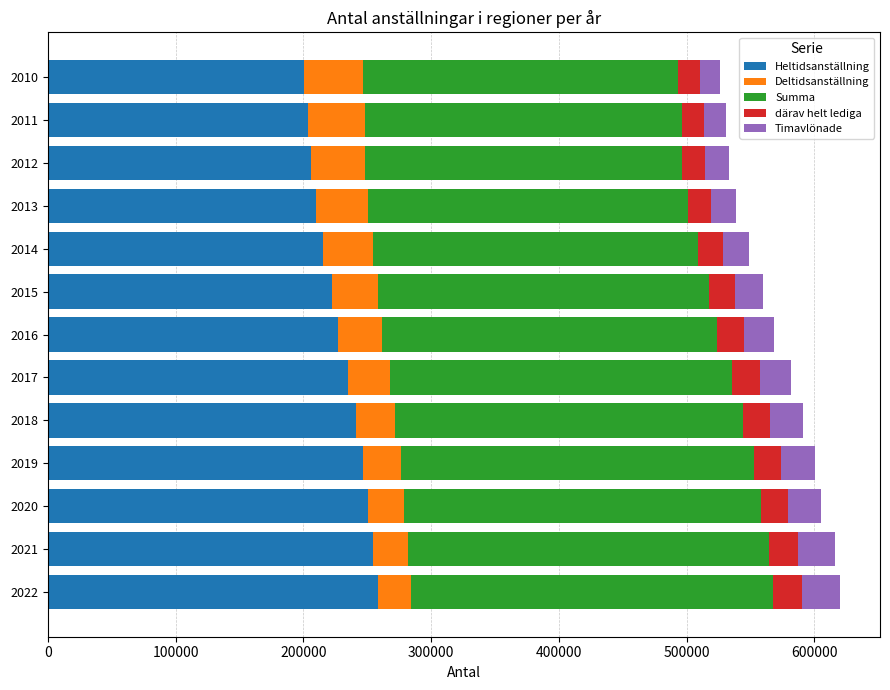

What is the total value across all series at 2021?

615834